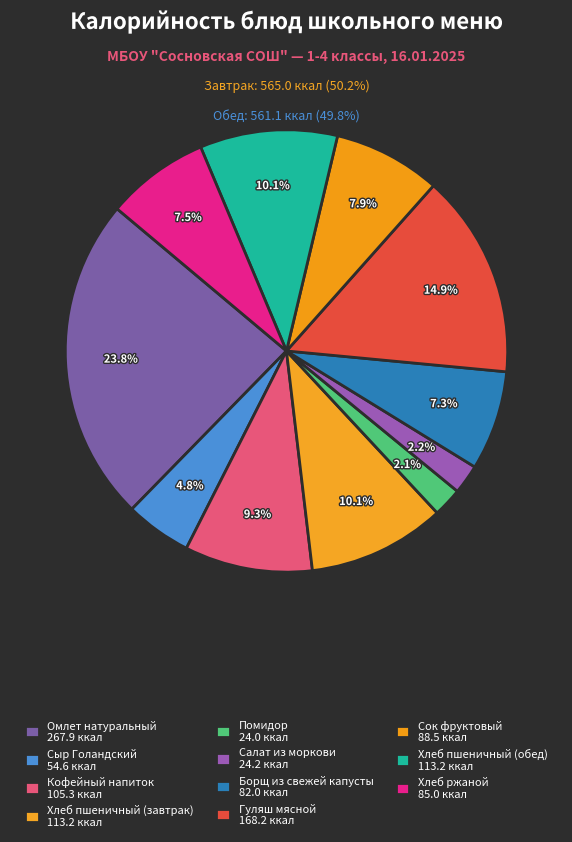

Count the number of slices in the pie.

11